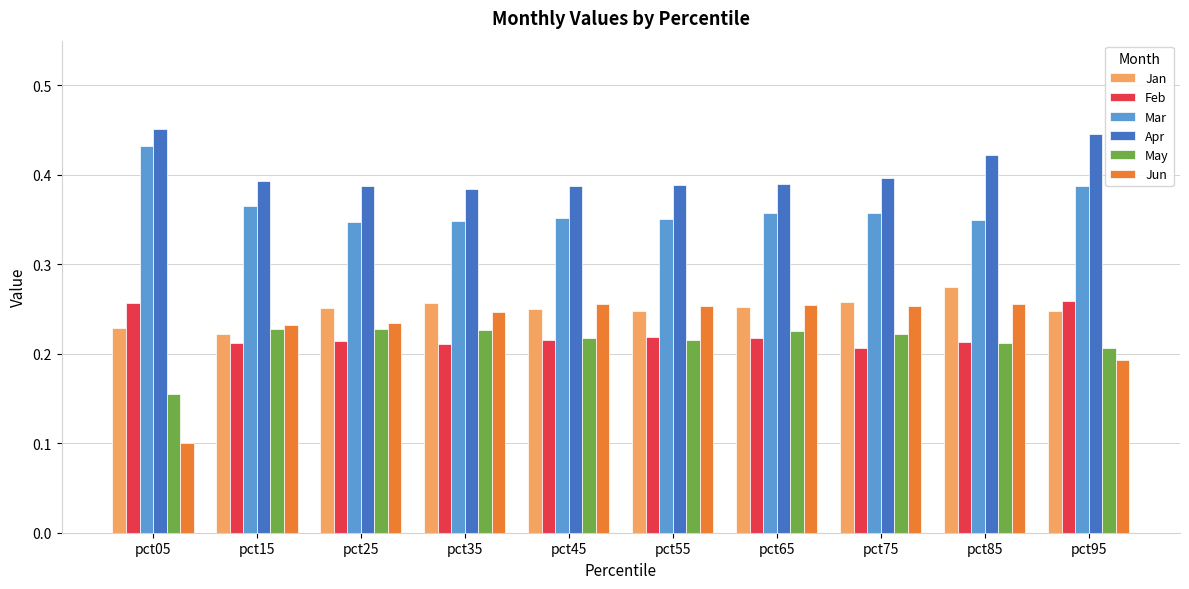

What is the sum of all Jan values?

2.5